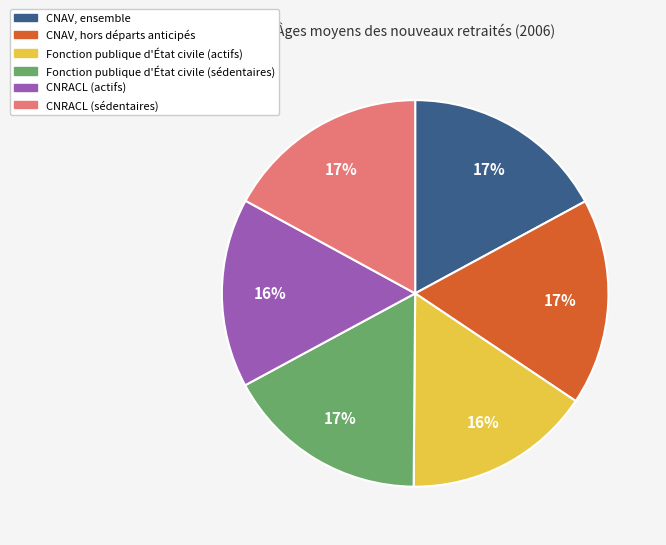

Is the sum of CNRACL (actifs) and CNAV, hors départs anticipés greater than half?

No